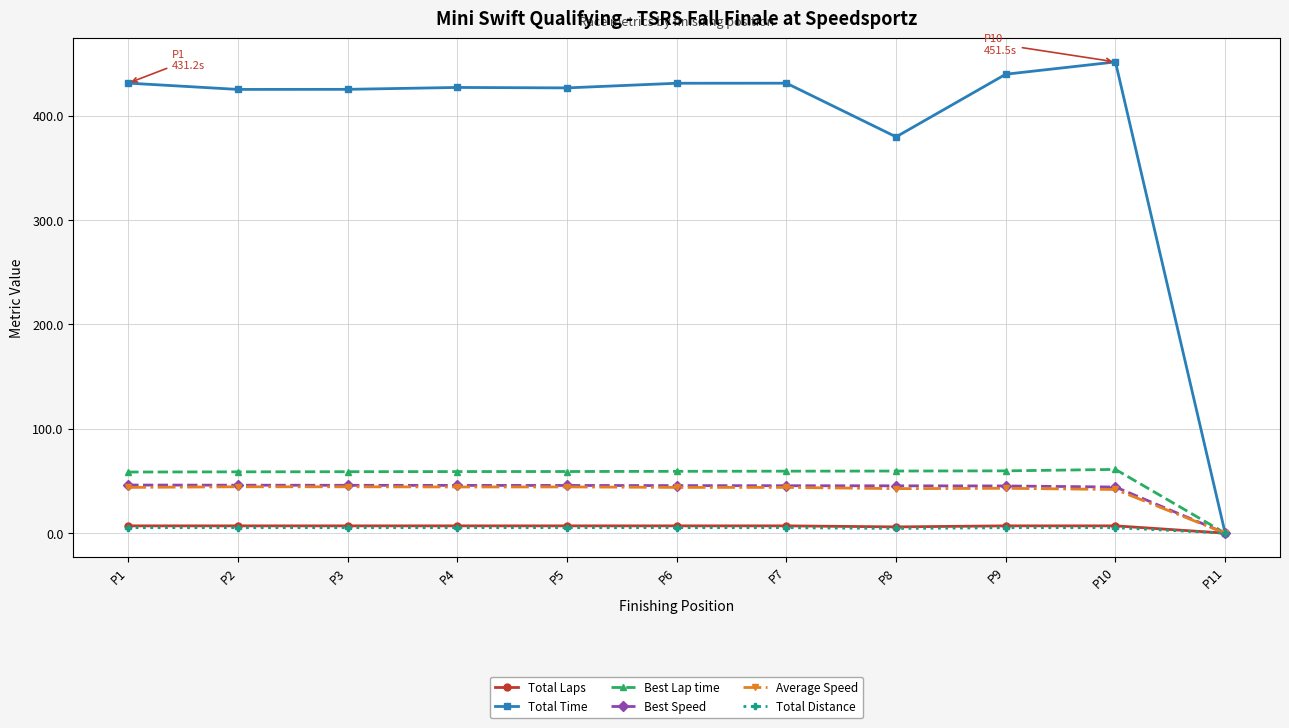

The value of Total Laps at P6 is 7.0. True or false?

True